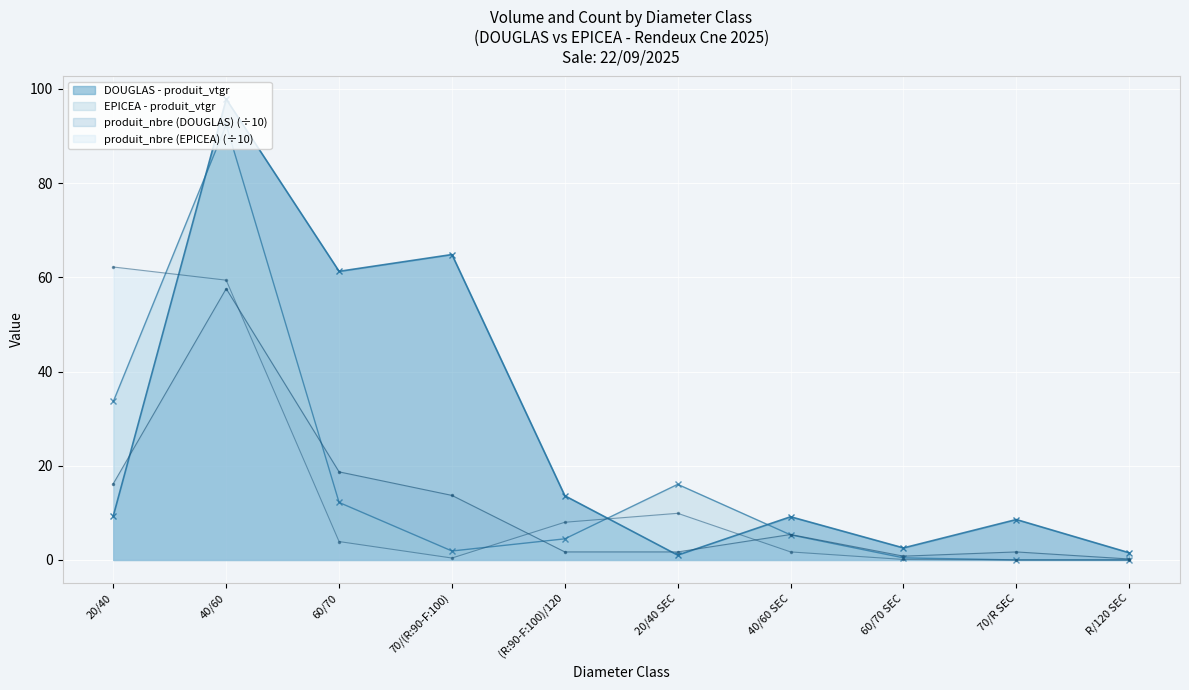

How many intersections are there between EPICEA - produit_vtgr and produit_nbre (EPICEA)?

3